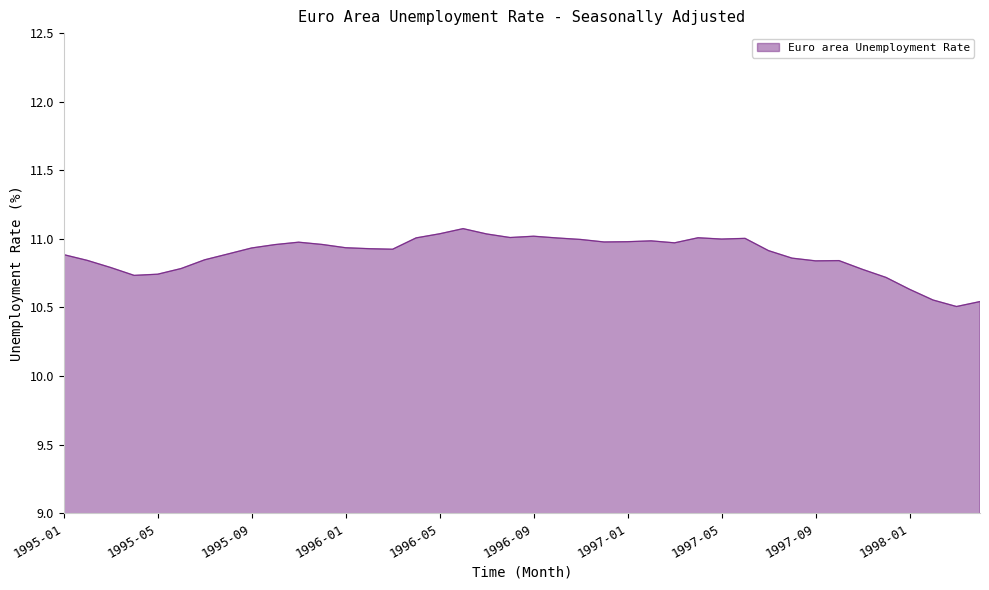

What is the greatest value displayed?

11.1